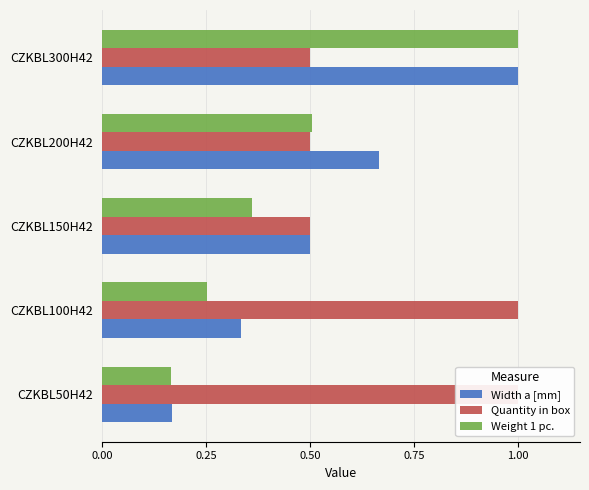

How many data points does each series have?

5